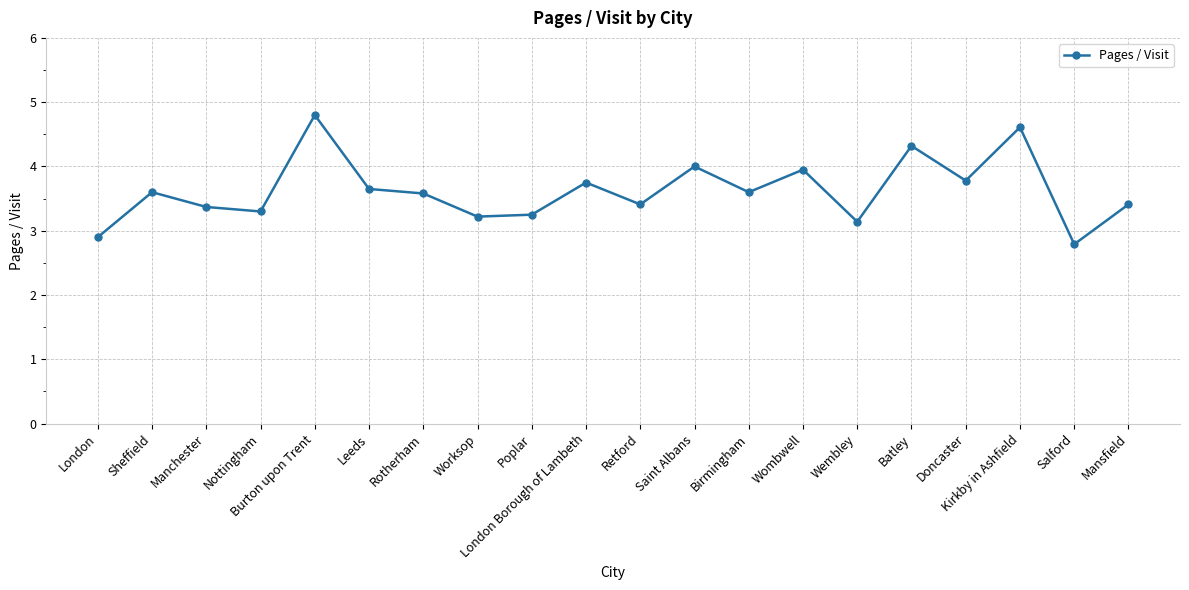

Which label corresponds to the smallest value in the chart?

Salford